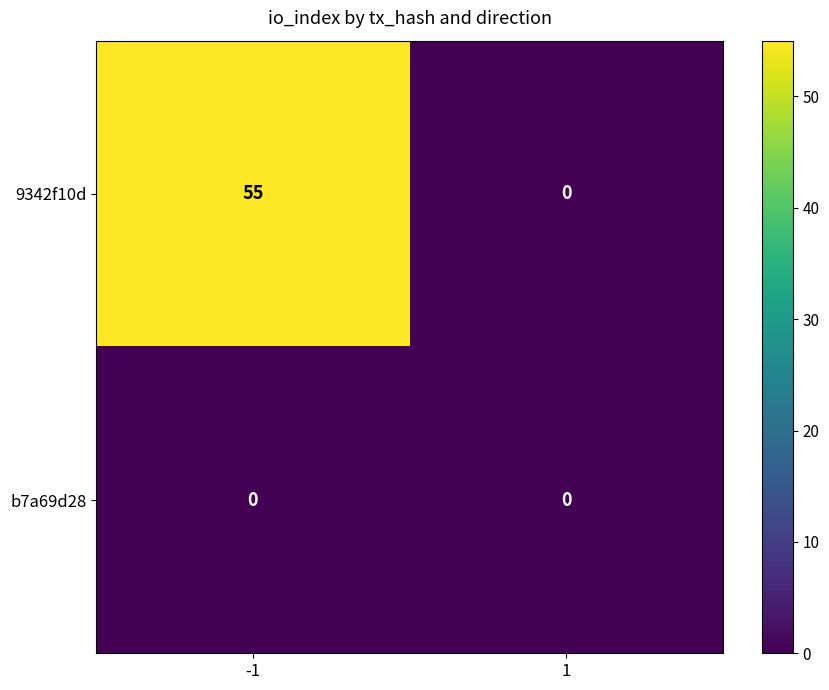

How many categories are shown in the chart?

2